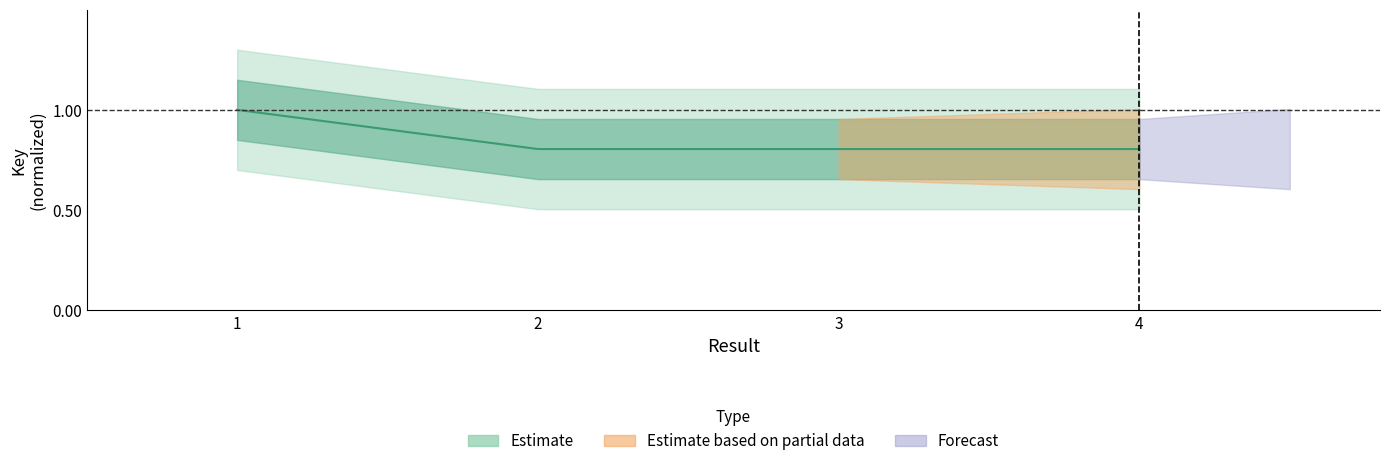

At which label is the value closest to 0?

4